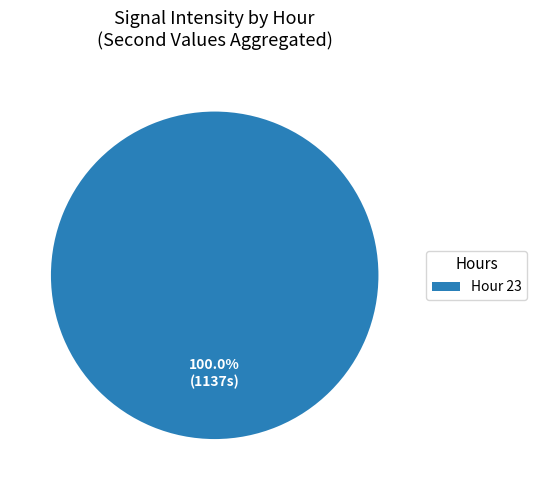

Rank the categories by value from lowest to highest.

Hour 23